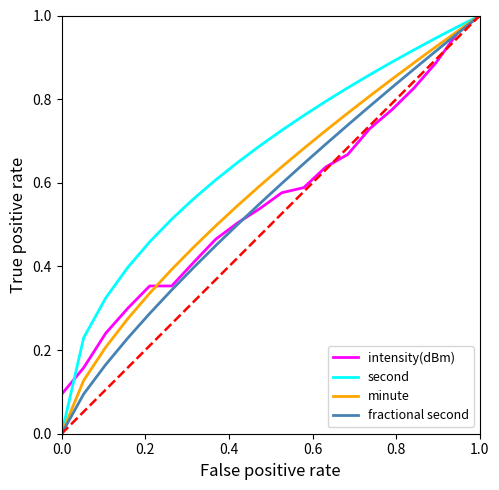

Which series has the largest total across all categories?

second